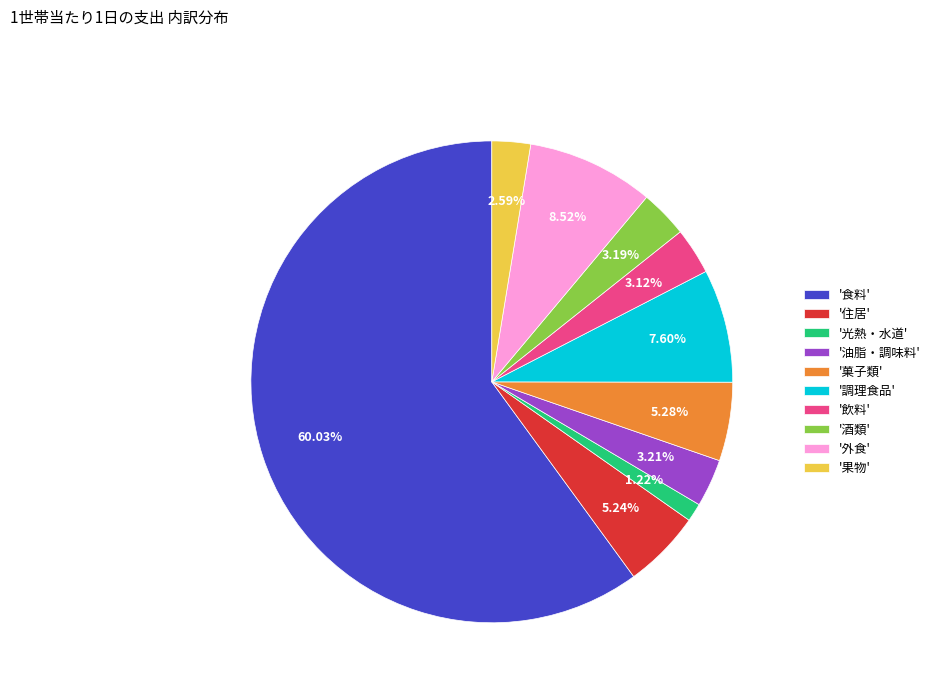

How many slices are in this pie chart?

10